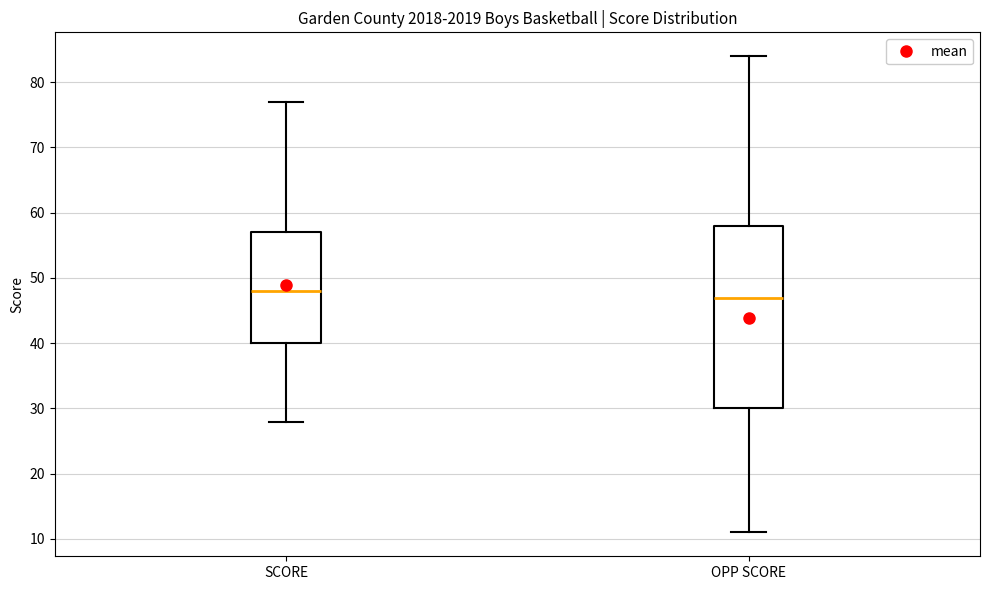

Reading left to right, transcribe this box plot: for each box, give where its median line is, the range the box spans, and where its two whiskers end, as read against the y-axis. The values are not printed on the chart, so give them approximately, as read against the axis.

SCORE: median 48, box 40 to 57, whiskers 28 to 77
OPP SCORE: median 47, box 30 to 58, whiskers 11 to 84